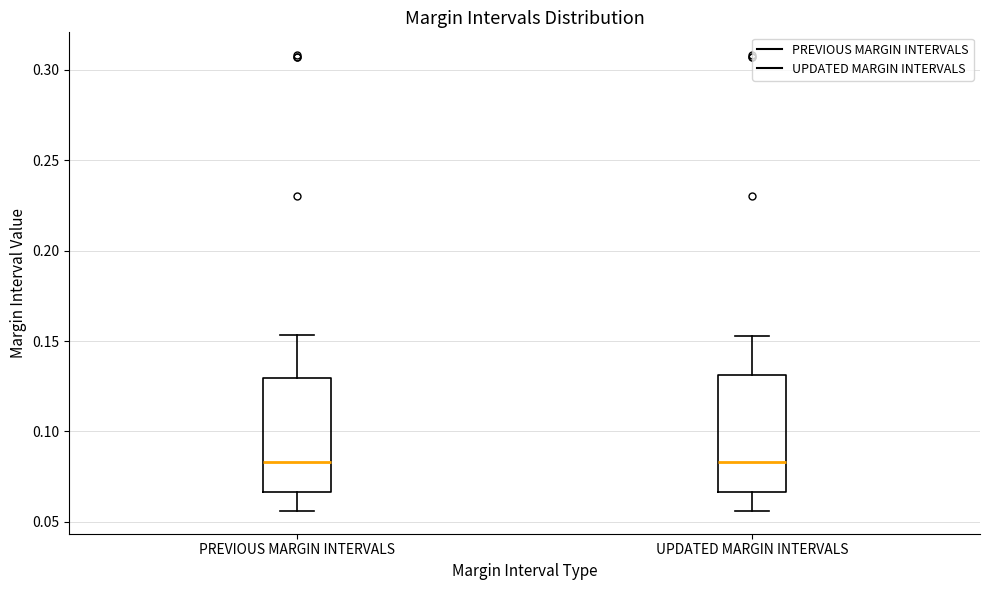

Where does the upper whisker of the box for UPDATED MARGIN INTERVALS end on the y-axis? The values are not printed on the chart, so give them approximately, as read against the axis.

0.155